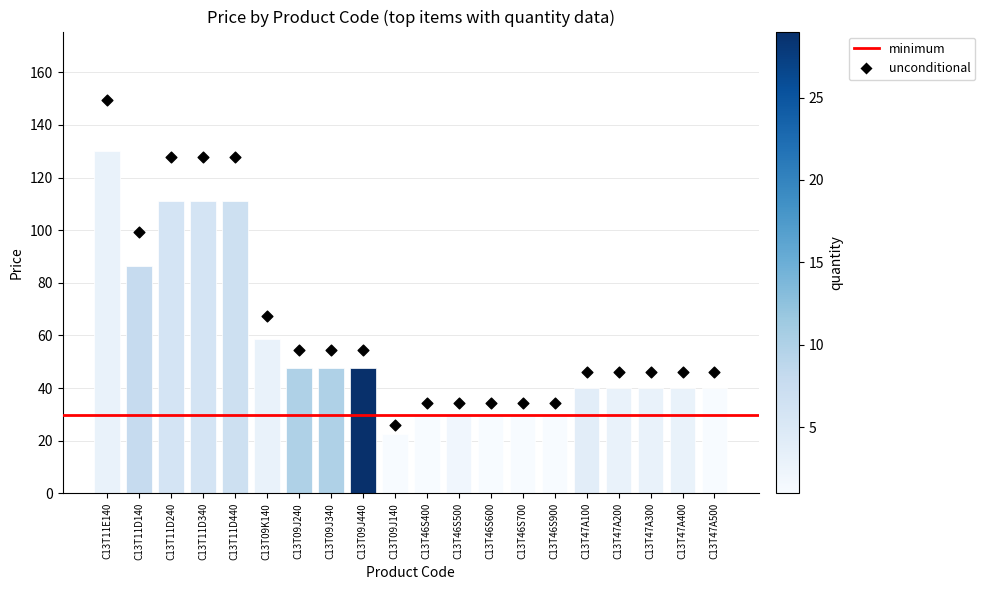

Which has a higher value, C13T11D240 or C13T46S400?

C13T11D240